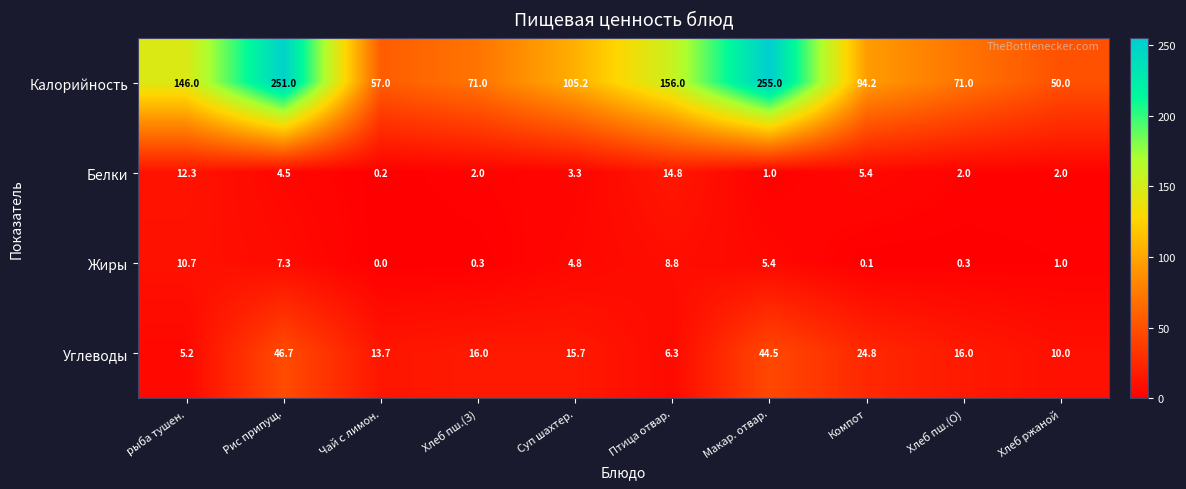

Which series has the widest spread of values?

Калорийность